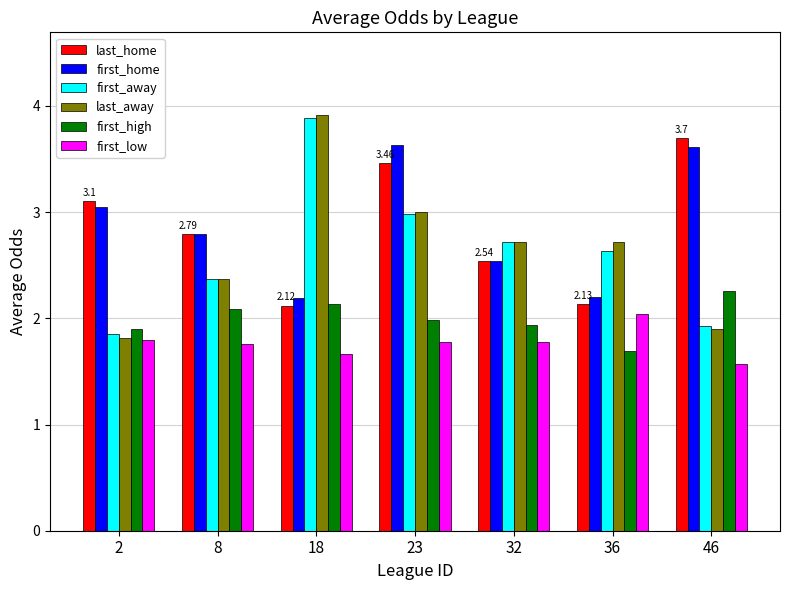

The first_low series shows 1.0 at 2. True or false?

False